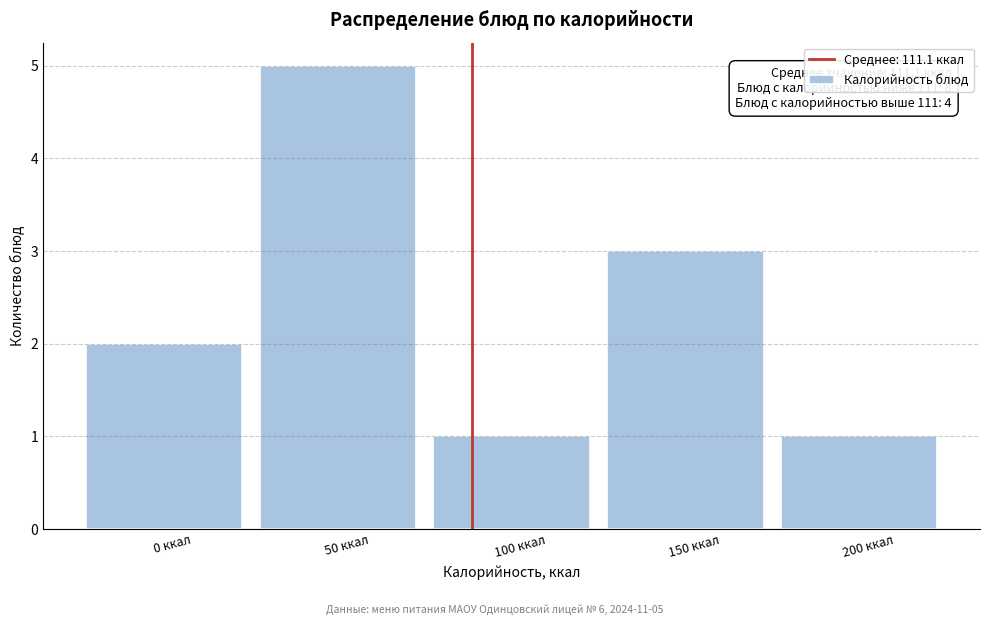

Reading left to right, list all the values displayed in this chart.

0 ккал=2	50 ккал=5	100 ккал=1	150 ккал=3	200 ккал=1